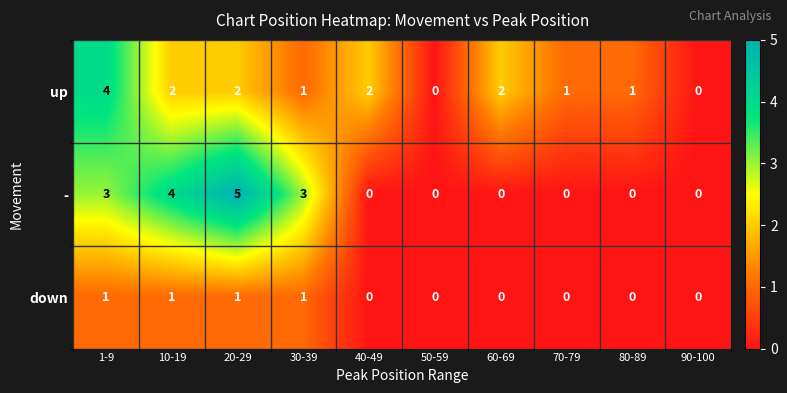

How many down values are between 0 and 1?

10